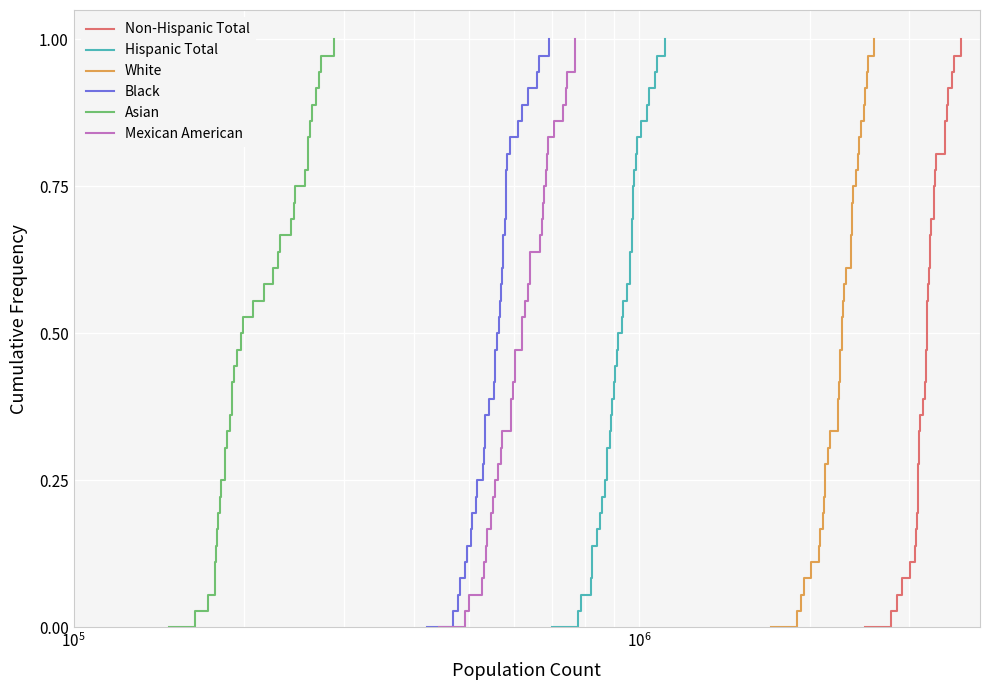

The value of White at 8 is 0.3. True or false?

False